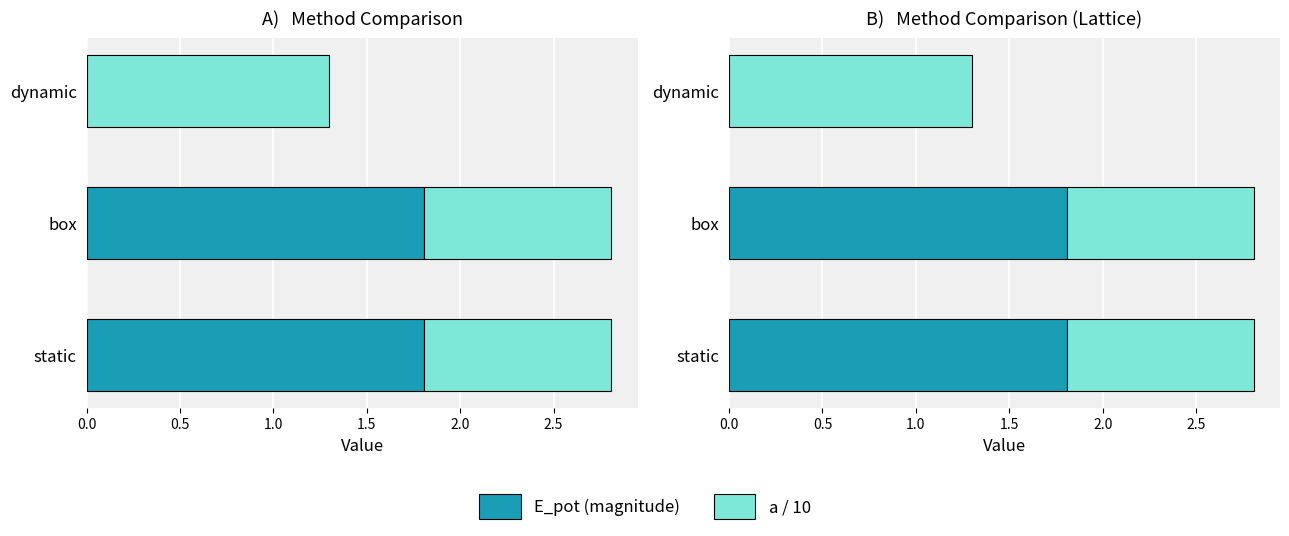

Which series has the largest total across all categories?

E_pot (magnitude)